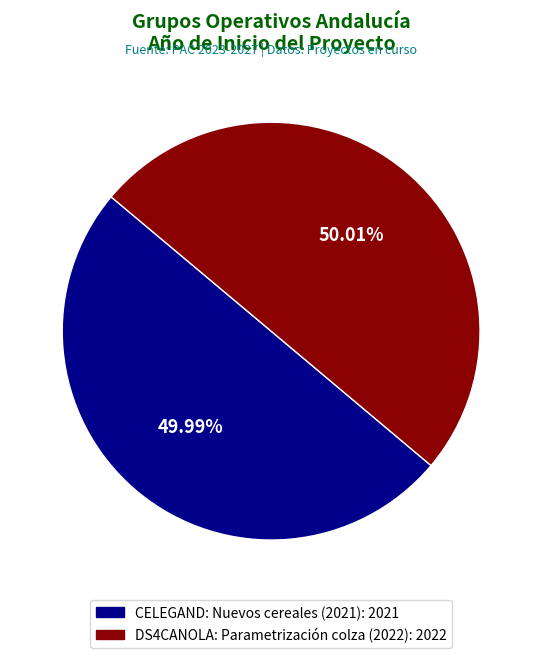

Combined, do CELEGAND: Nuevos cereales (2021) and DS4CANOLA: Parametrización colza (2022) account for over 50%?

Yes